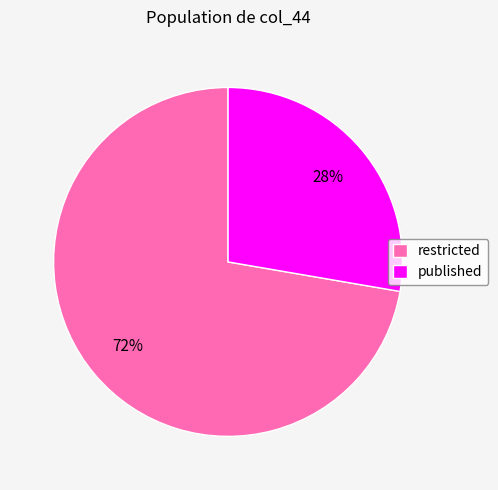

What percentage is the restricted slice, to the nearest percent?

72%